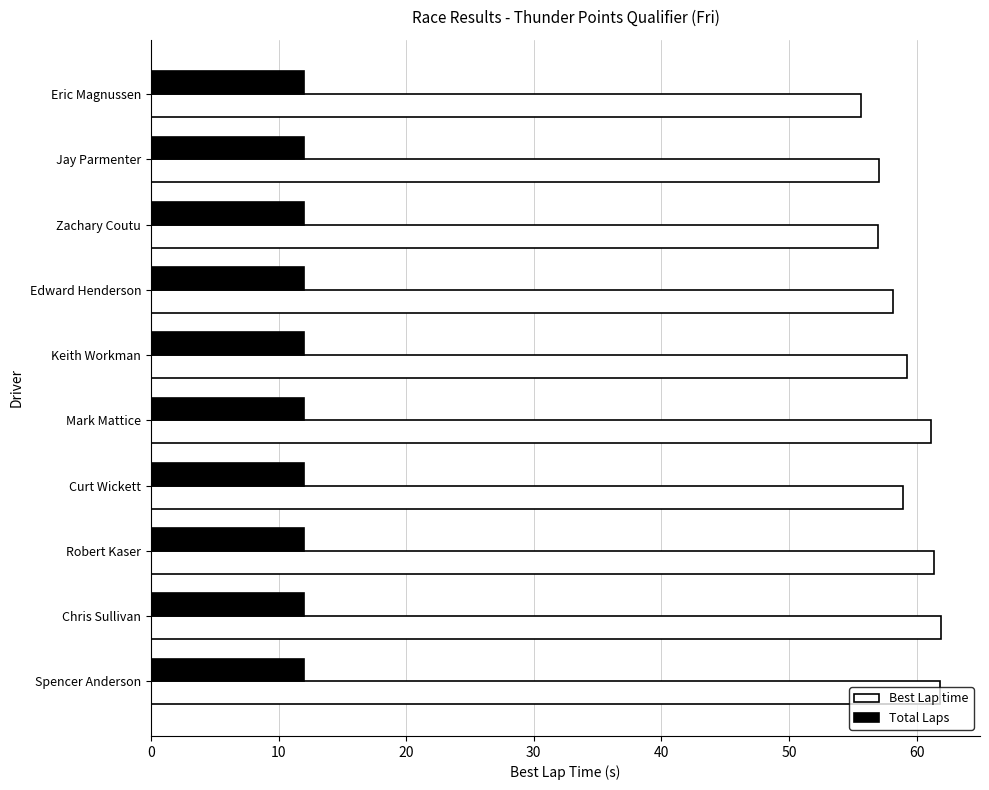

How many distinct data groups are displayed?

2